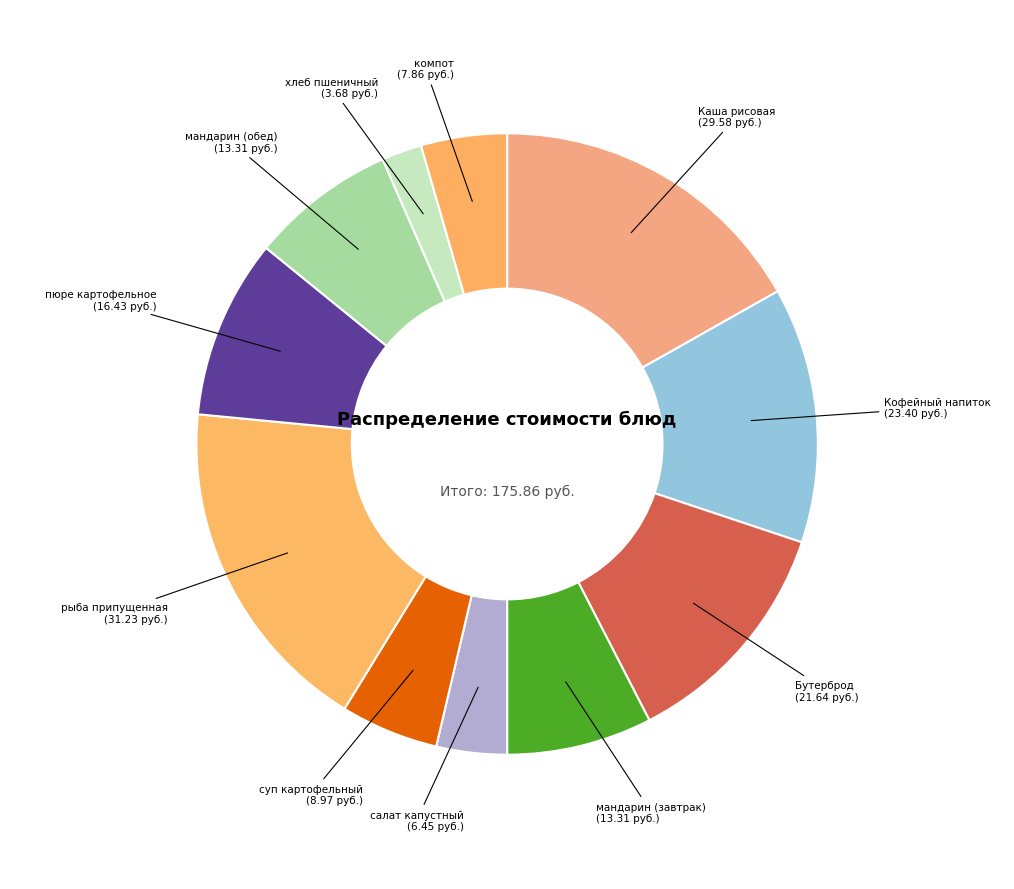

Which category has the biggest portion of the pie?

рыба припущенная